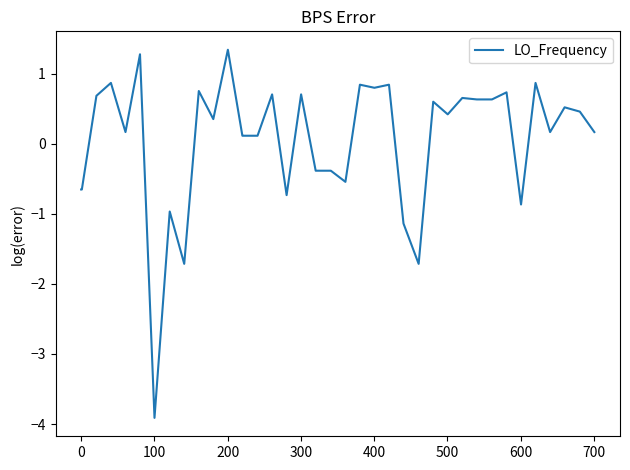

What is the maximum value shown in the chart?

1.3